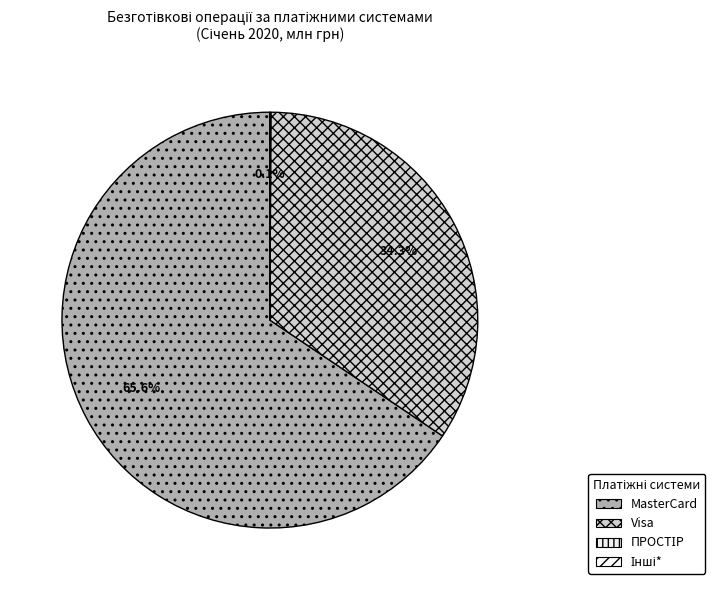

How many slices are in this pie chart?

4